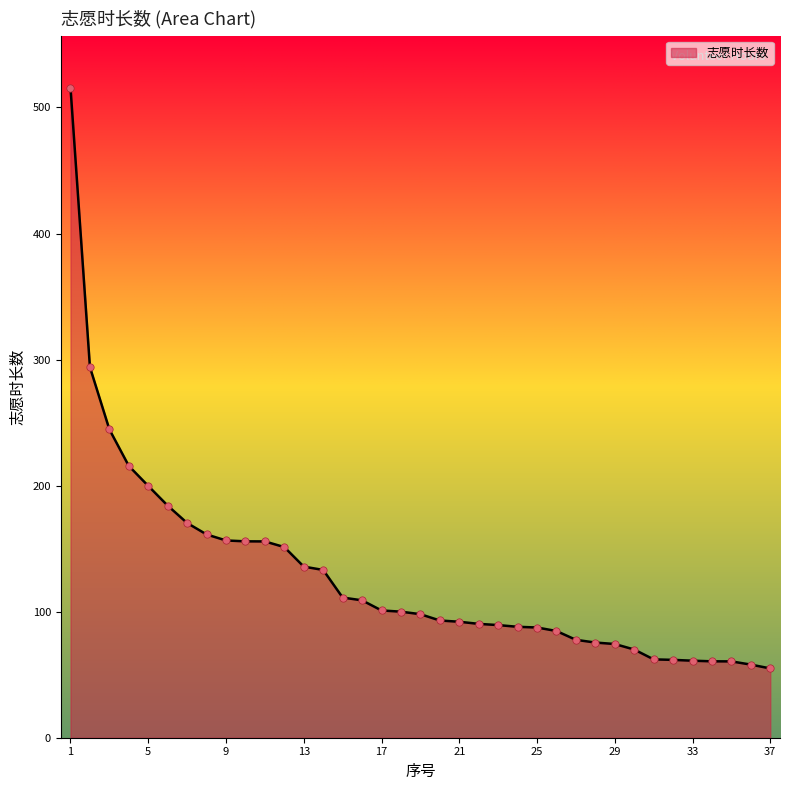

What is the greatest value displayed?

515.7